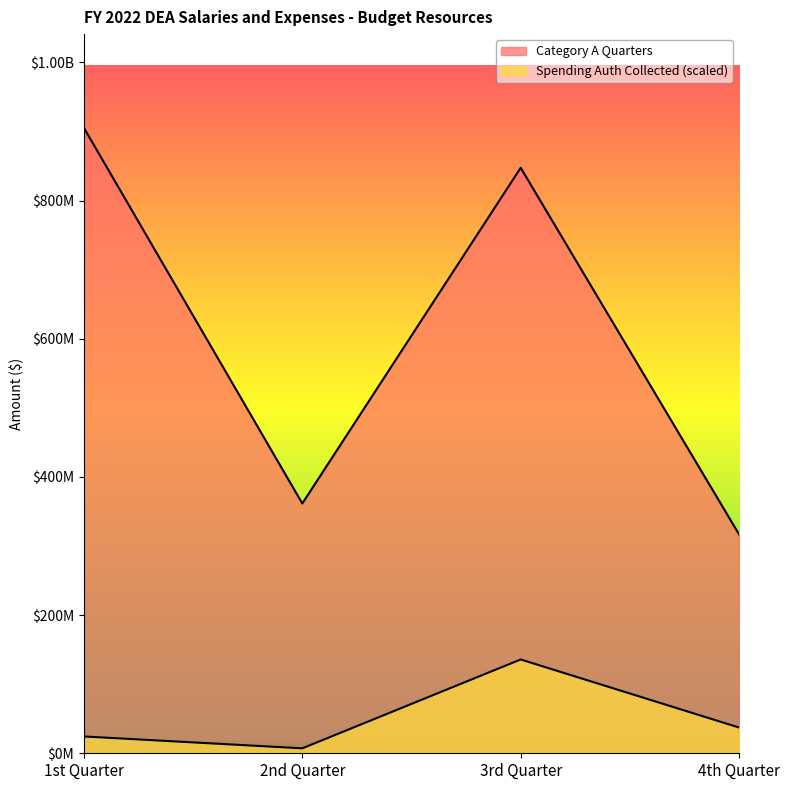

What is the value of the Category A Quarters point at the 3rd from the left?

847357619.0